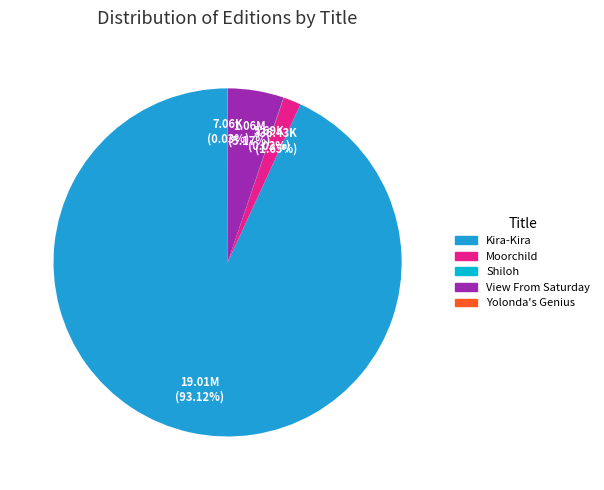

Is it true that View From Saturday is 1% of the pie?

False